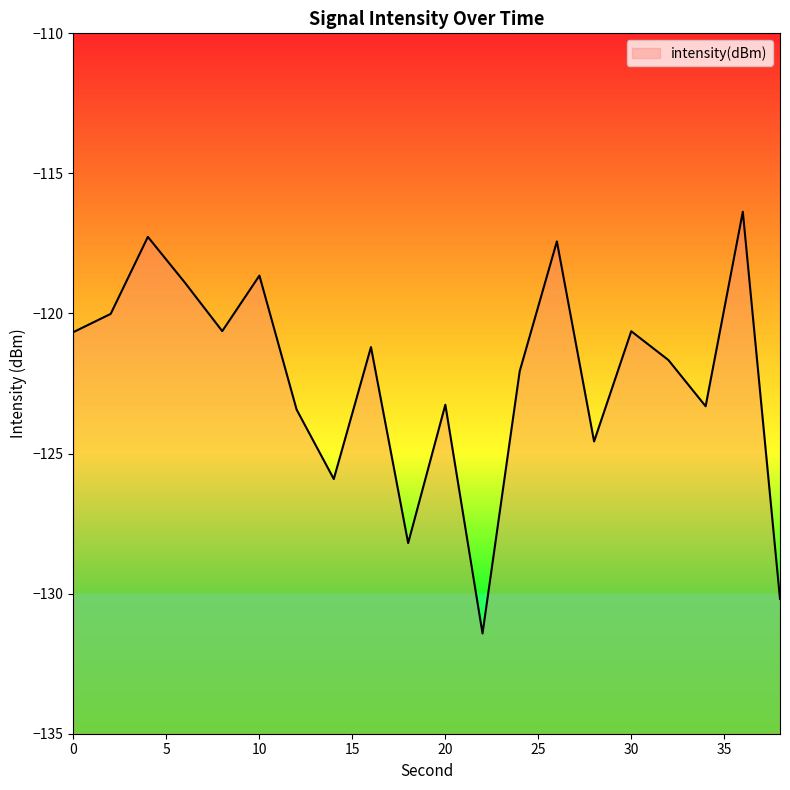

How many data points are less than -121?

11